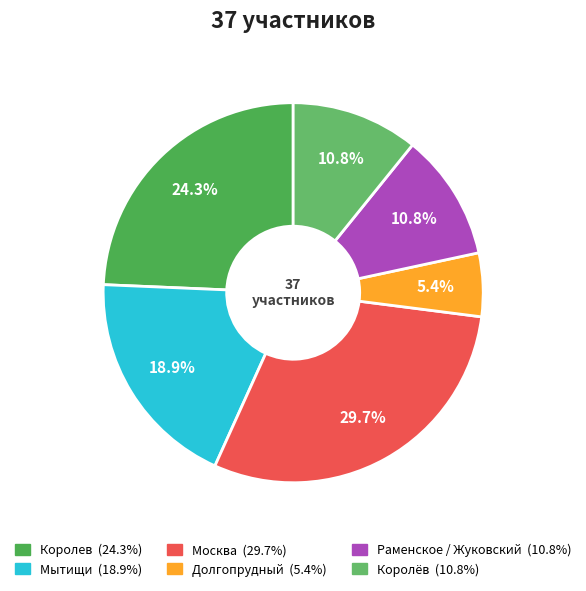

How many segments does this pie chart have?

6